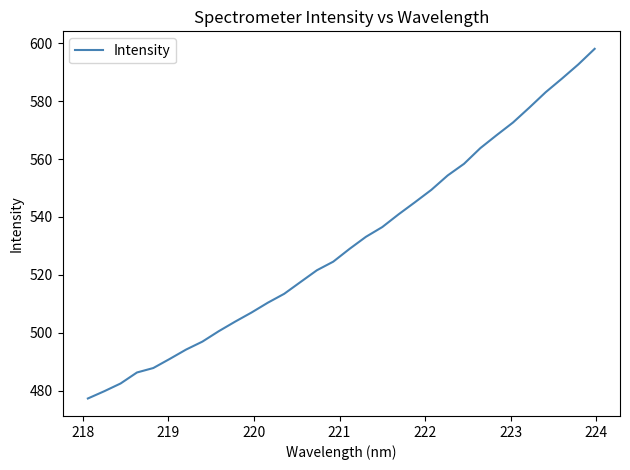

What is the difference between the maximum and minimum values?

120.8